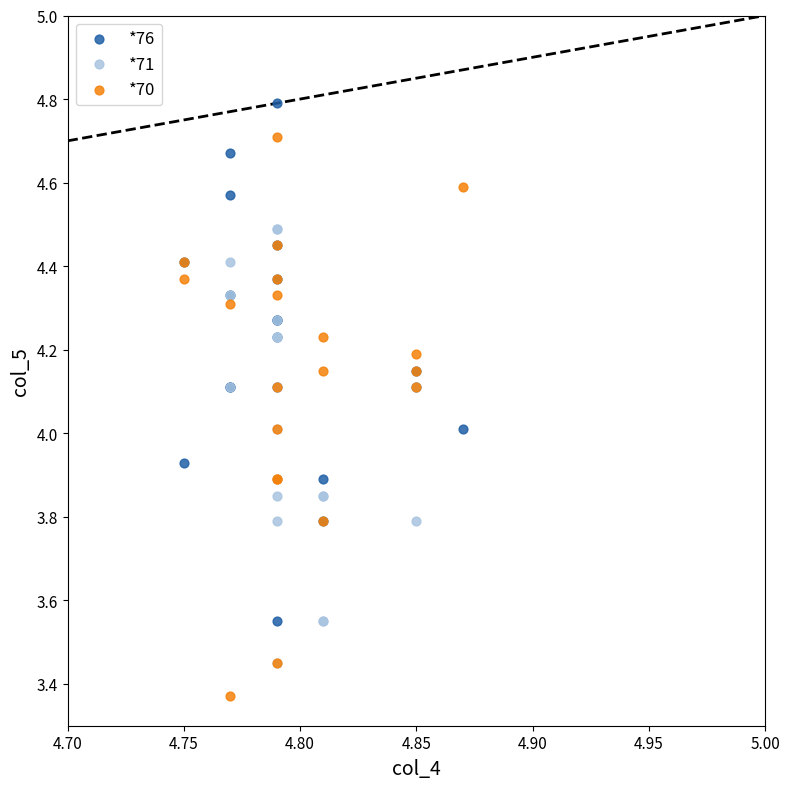

Which series reaches the minimum Y coordinate?

*70